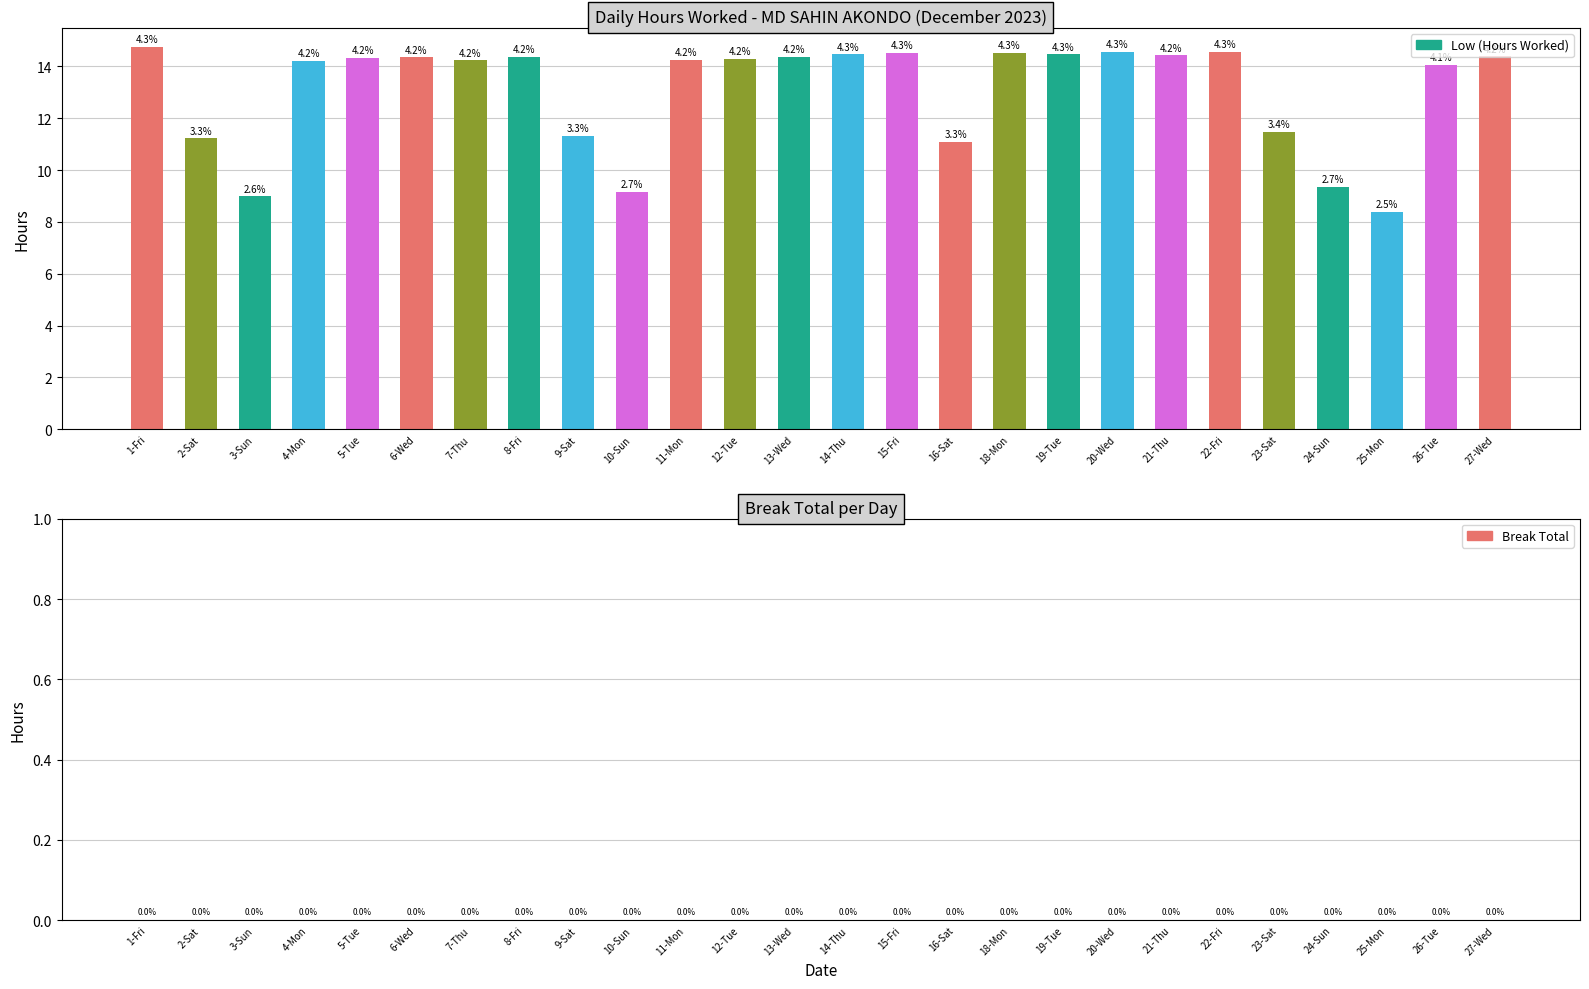

Does the chart contain any negative values?

No